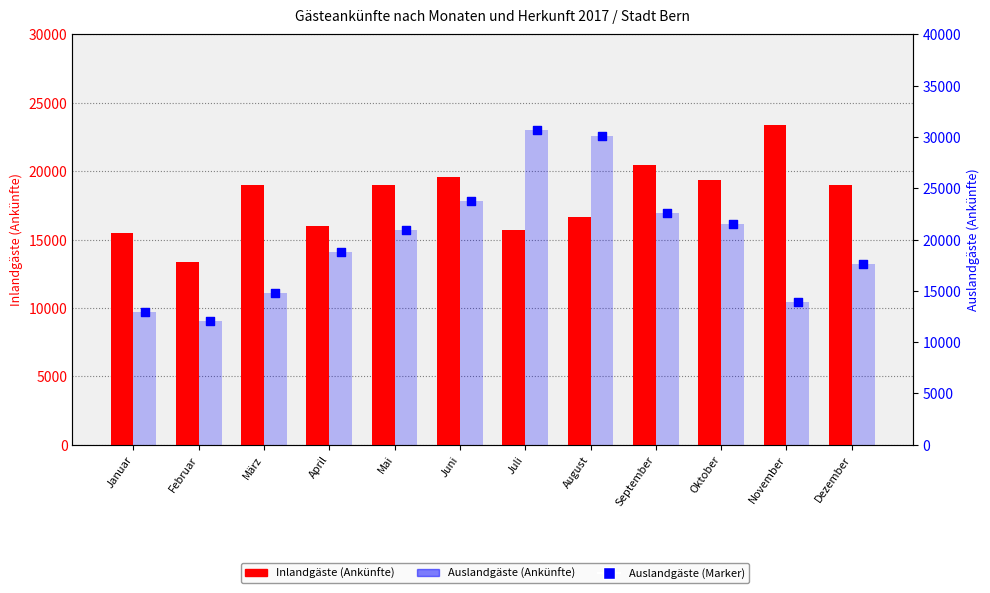

What is the total value across all series at November?

37285